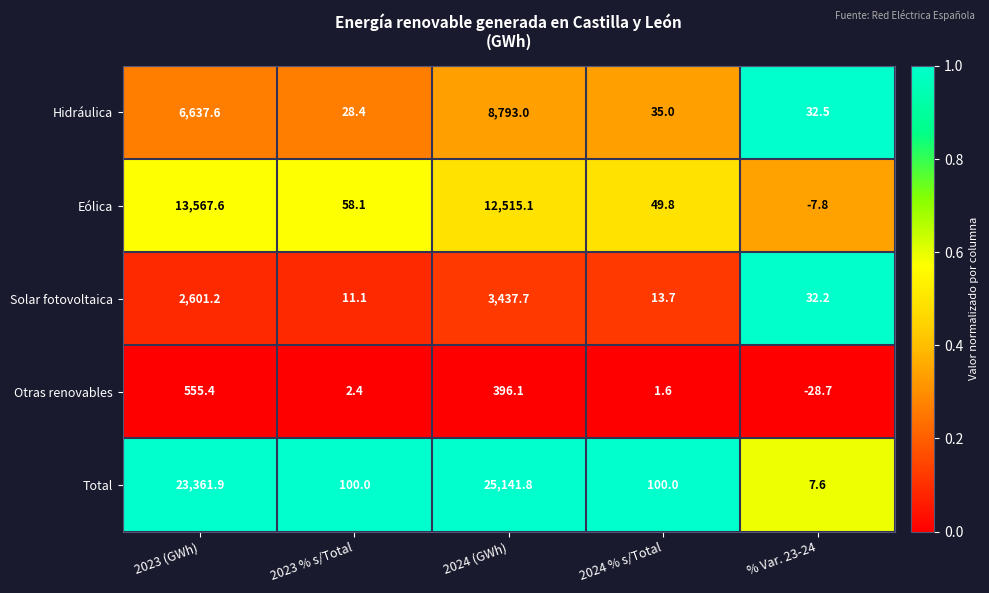

What is the difference between the maximum and minimum values in the Otras renovables series?

584.1